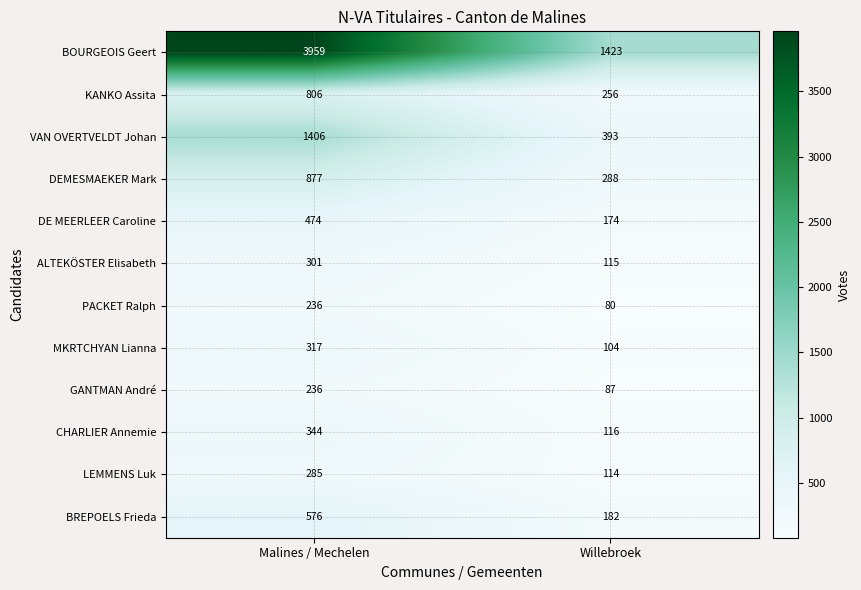

What is the difference between the maximum and minimum values in the BOURGEOIS Geert series?

2536